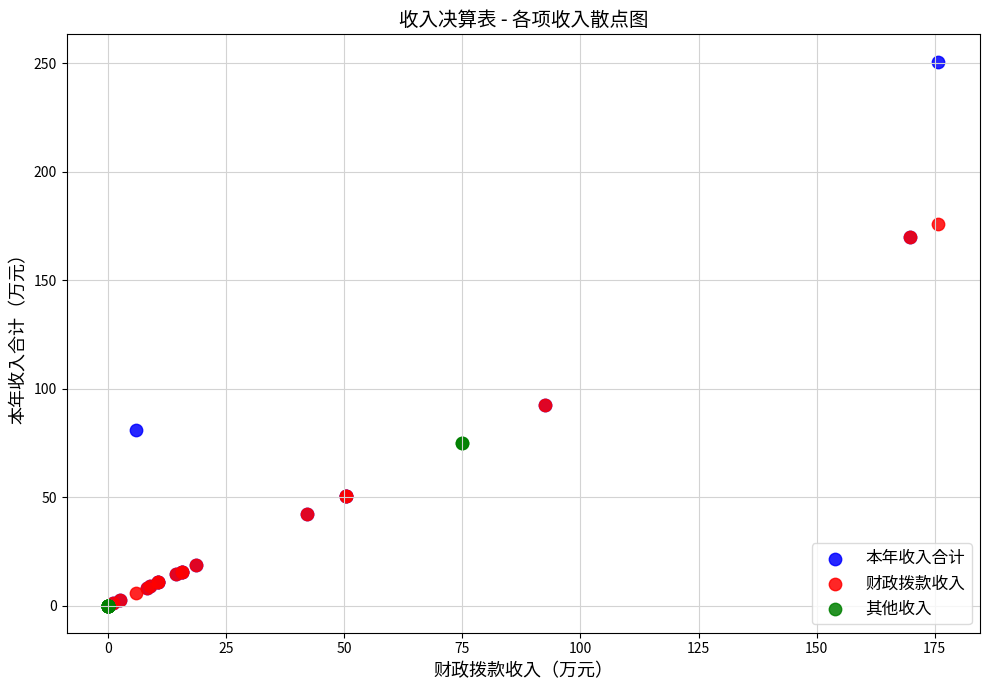

Which series reaches the maximum Y coordinate?

本年收入合计